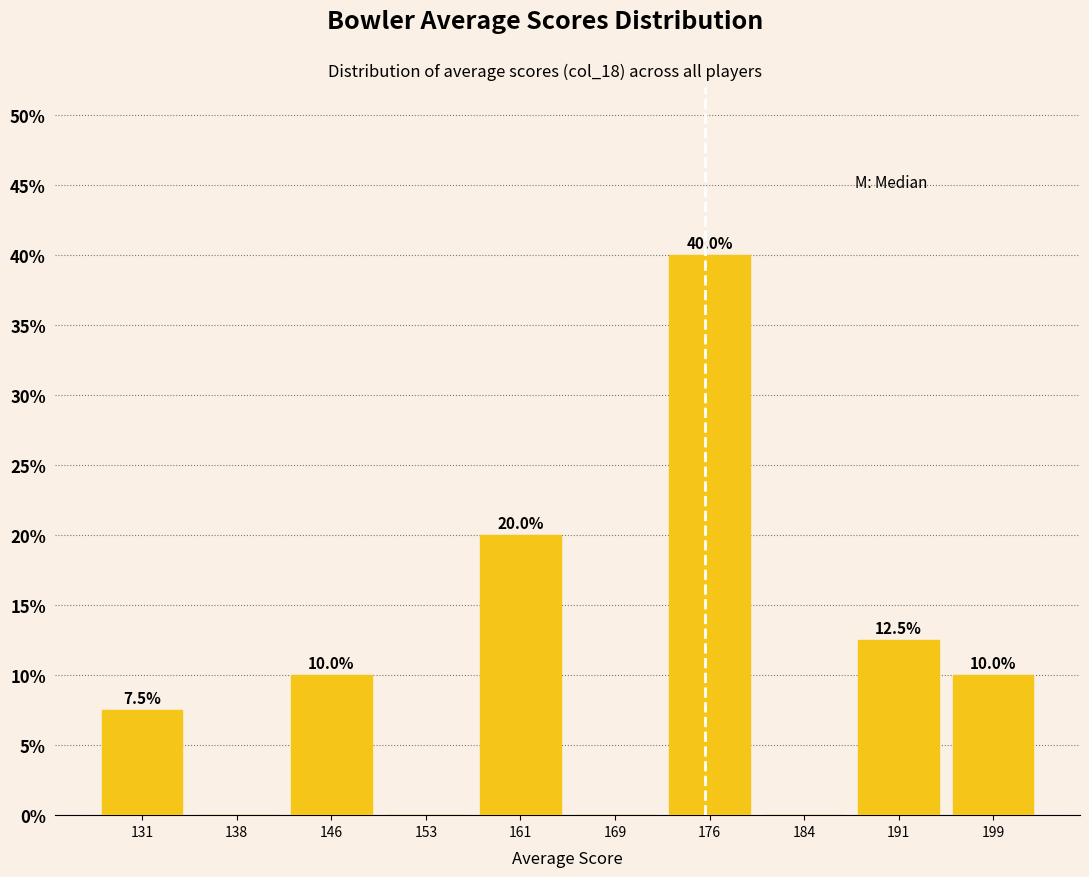

Over which range of the x-axis is the bar tallest?

172 to 180